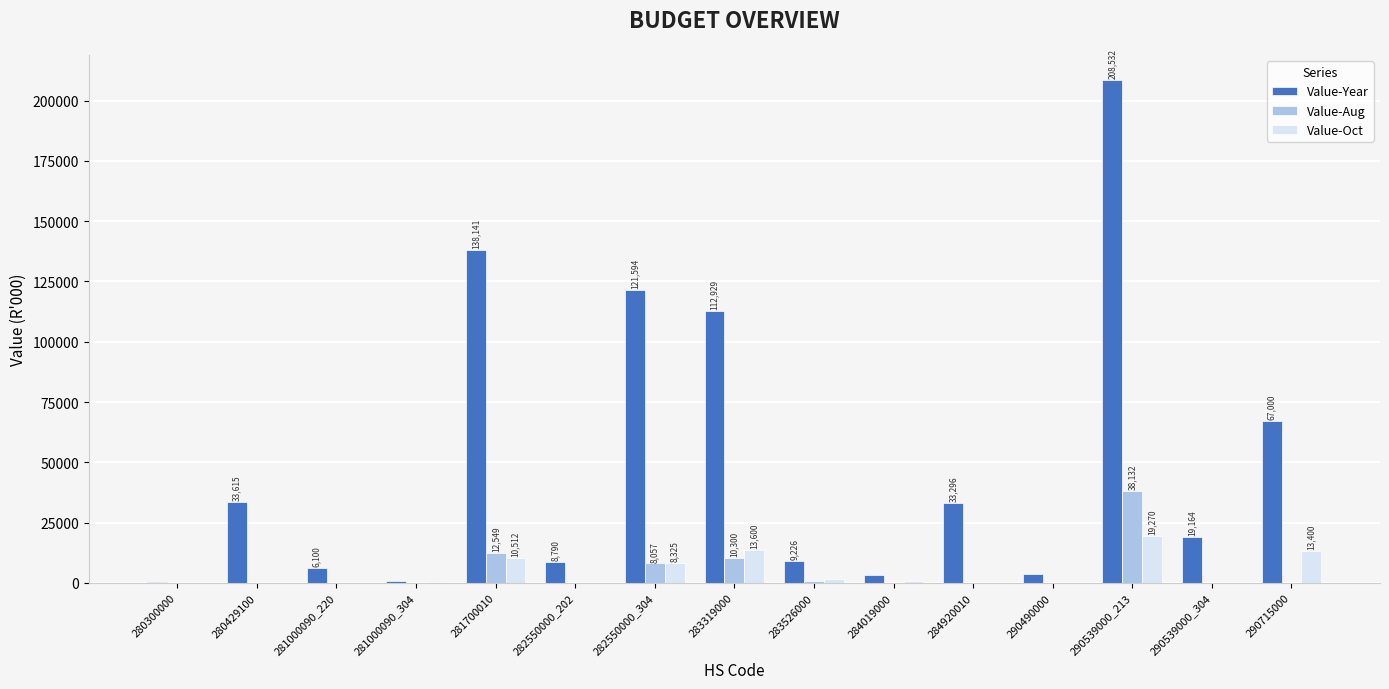

The value of Value-Oct at 283319000 is 3300. True or false?

False